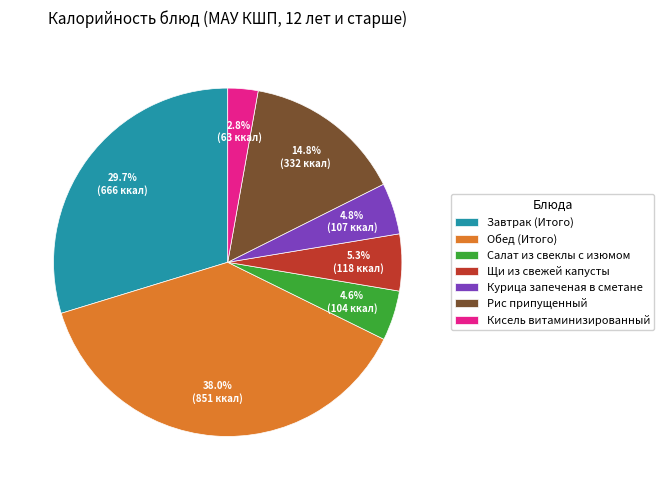

How many slices are in this pie chart?

7